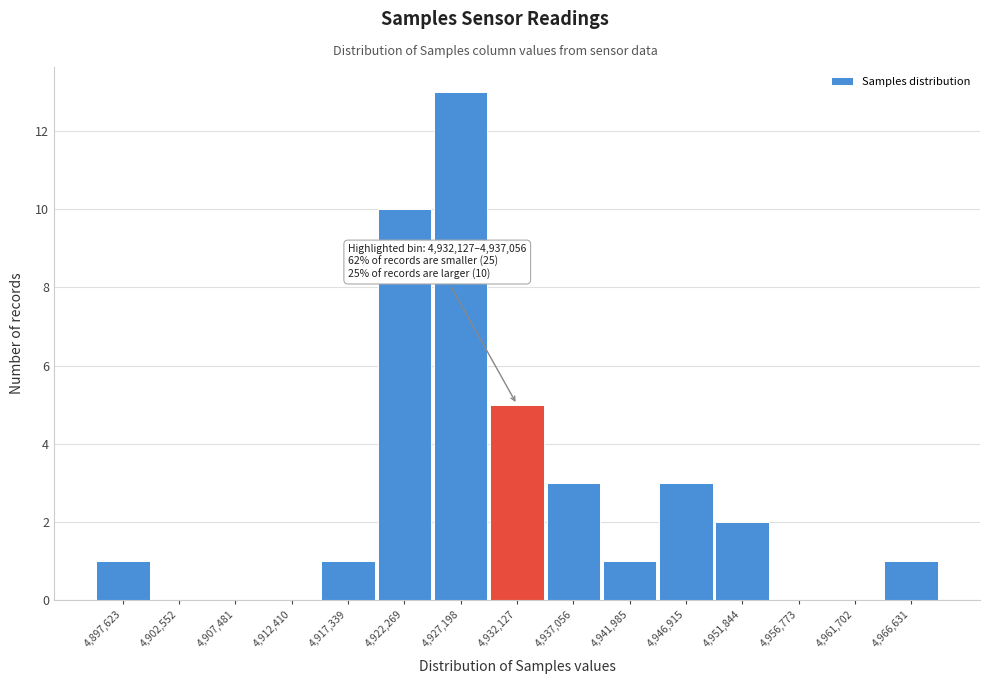

Reading left to right, list all the values displayed in this chart.

4,897,623=1	4,902,552=0	4,907,481=0	4,912,410=0	4,917,339=1	4,922,269=10	4,927,198=13	4,932,127=5	4,937,056=3	4,941,985=1	4,946,915=3	4,951,844=2	4,956,773=0	4,961,702=0	4,966,631=1